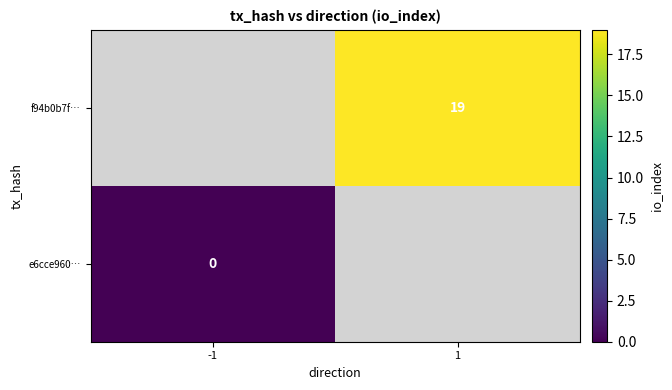

True or false: f94b0b7f… has a value of 5 at 1.

False